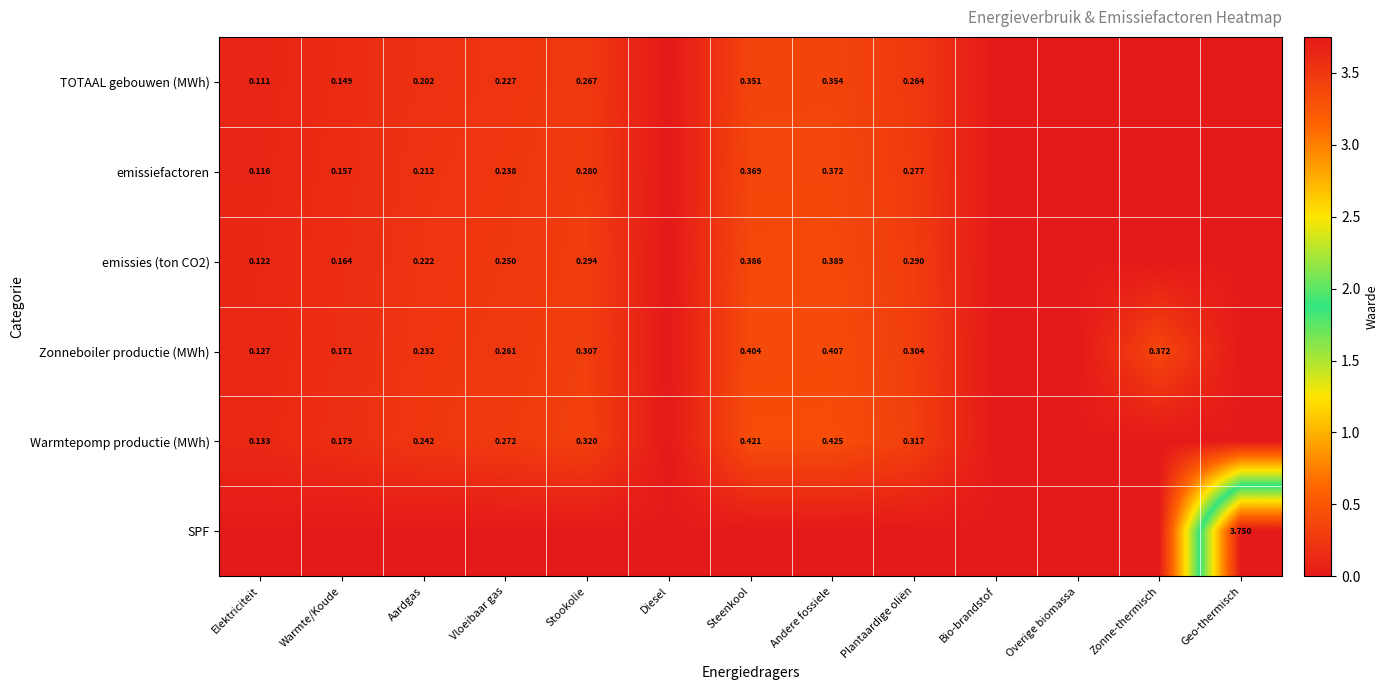

What is the difference between the highest and lowest values at Zonne-thermisch?

0.4